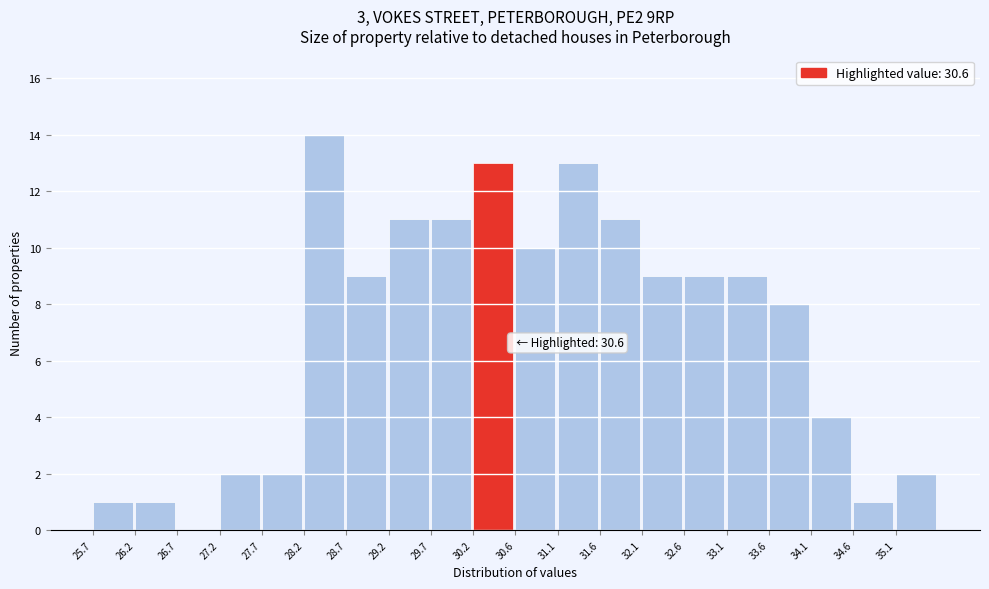

Over which range of the x-axis is the bar tallest?

28.175 to 28.670